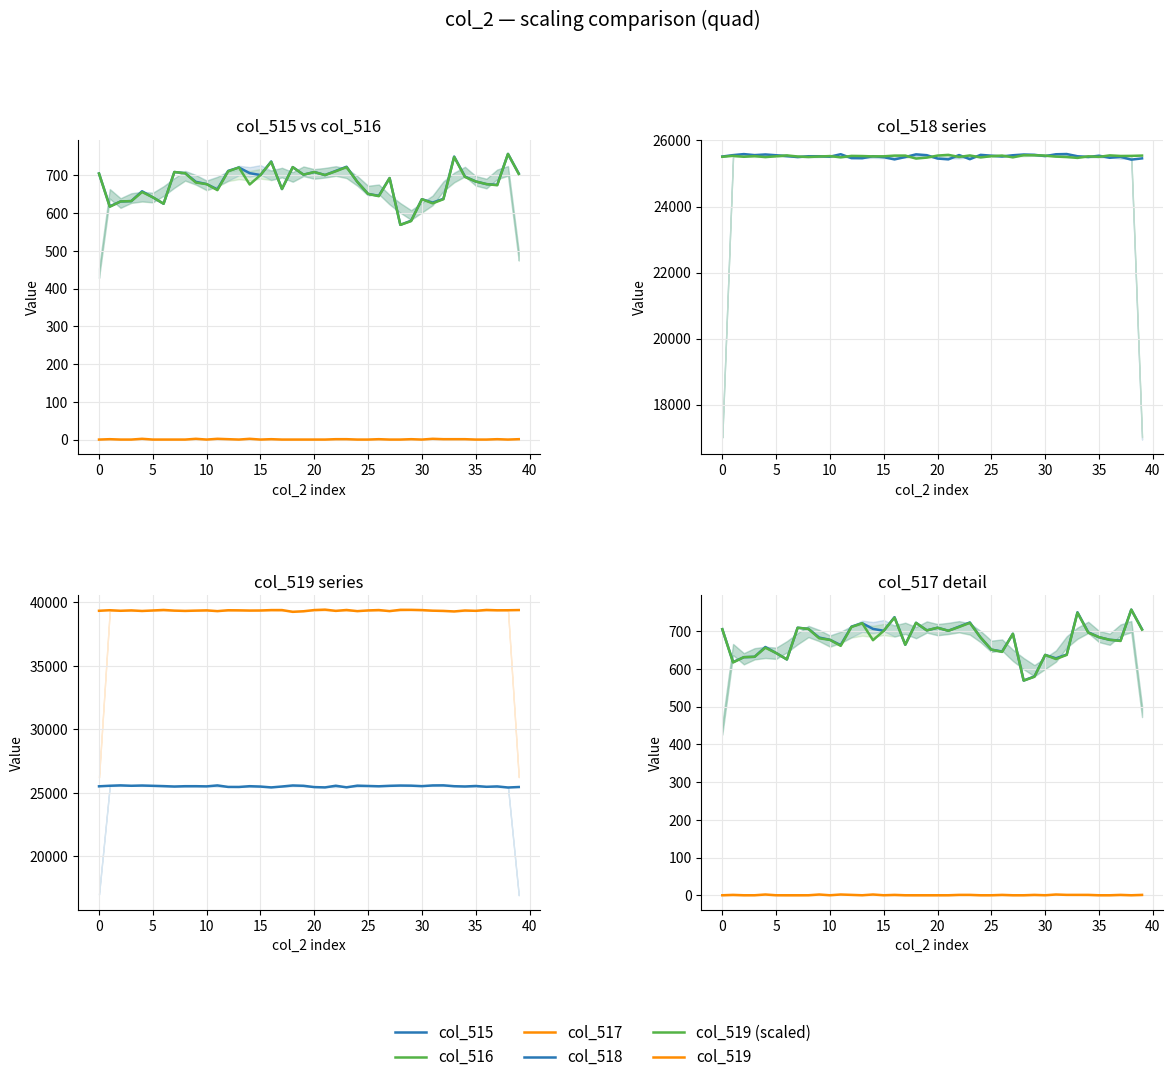

What is the value of the col_519 (scaled) point at the 39th from the left?

25533.7